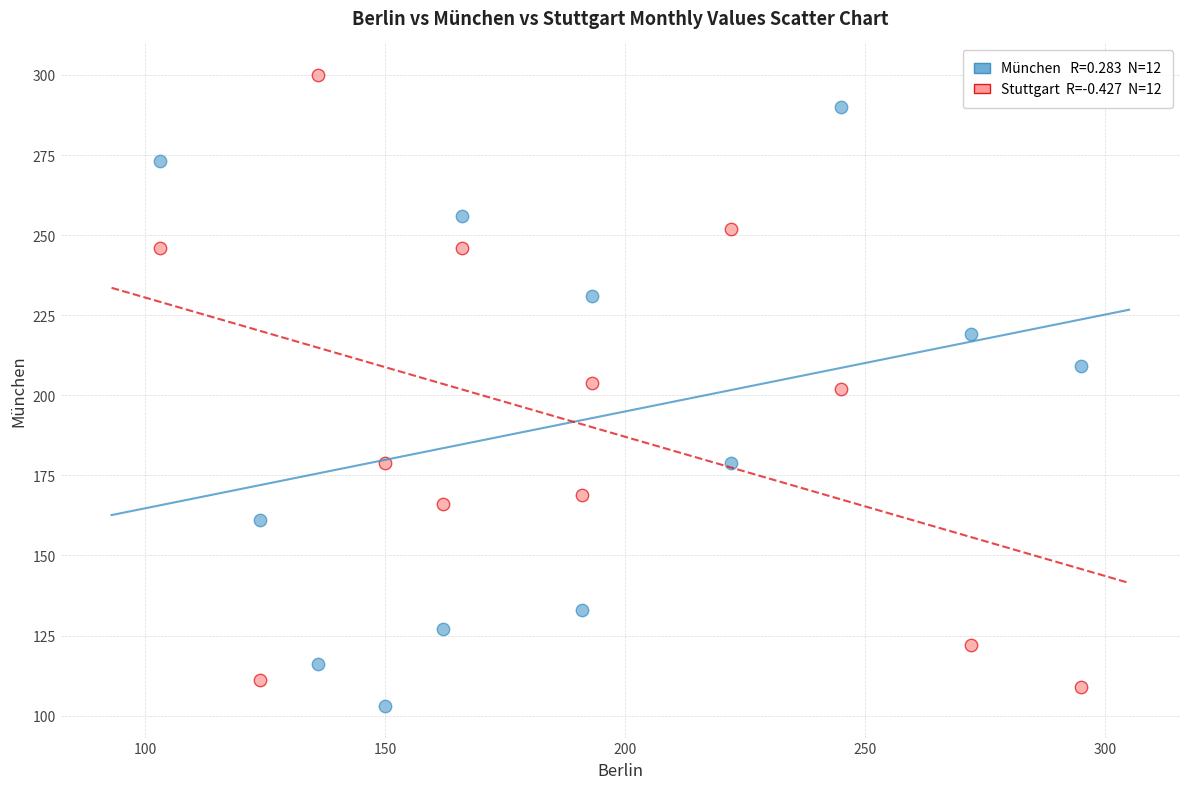

Across all data points, what is the range of Y values (max minus min)?

197